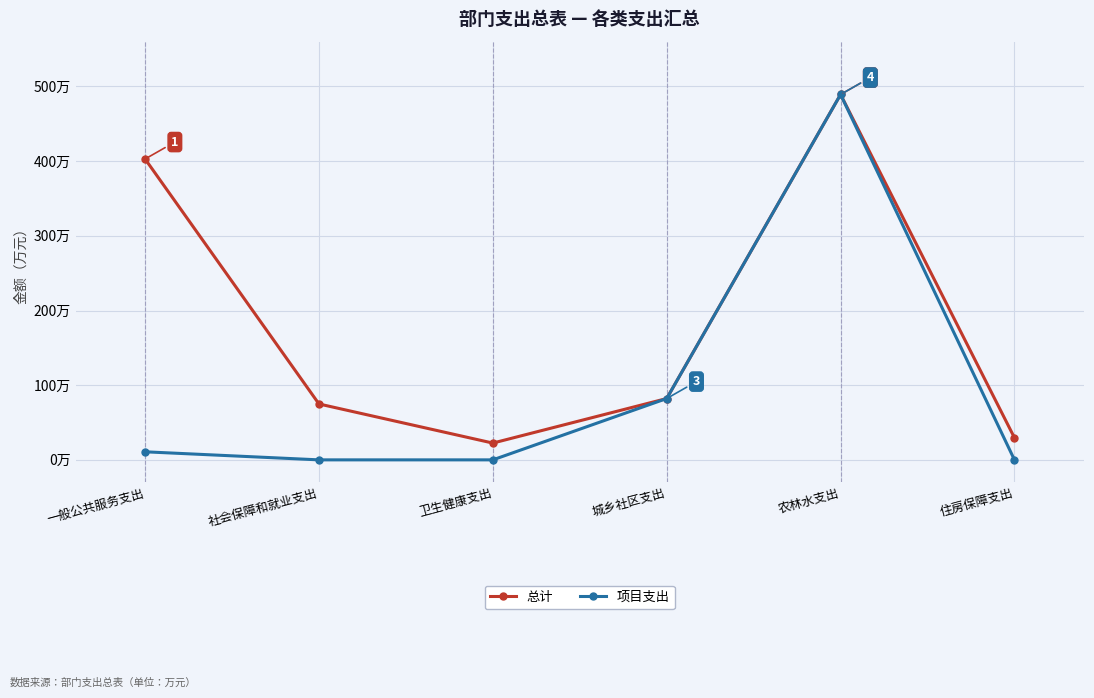

Reading right to left, transcribe all the data shown in this chart.

总计: 住房保障支出=29.6	农林水支出=489.3	城乡社区支出=82.1	卫生健康支出=22.5	社会保障和就业支出=74.9	一般公共服务支出=402.9
项目支出: 住房保障支出=0.0	农林水支出=489.3	城乡社区支出=82.1	卫生健康支出=0.0	社会保障和就业支出=0.0	一般公共服务支出=10.8